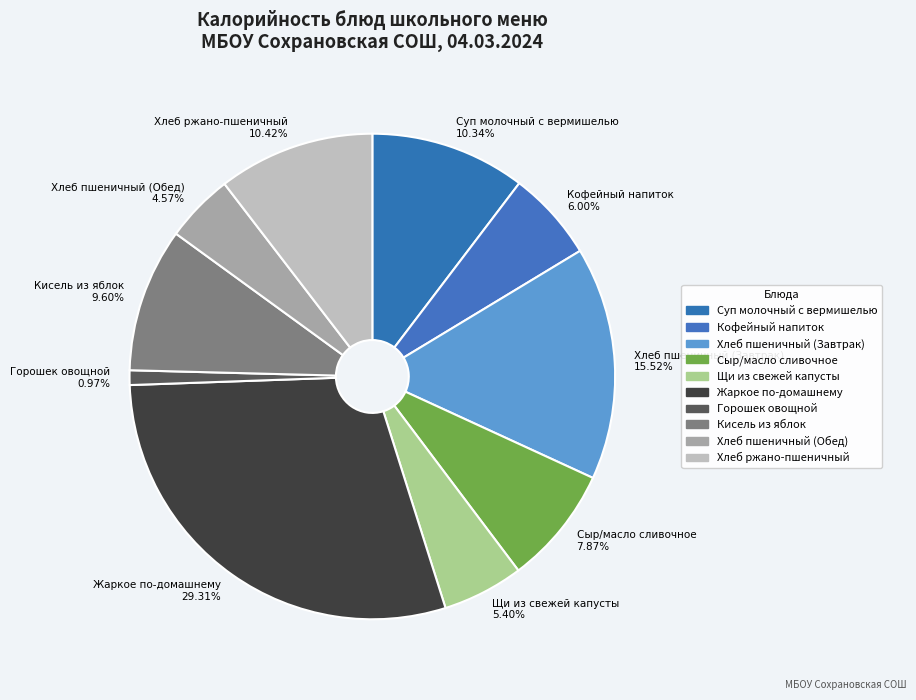

Which has a higher value, Горошек овощной or Щи из свежей капусты?

Щи из свежей капусты